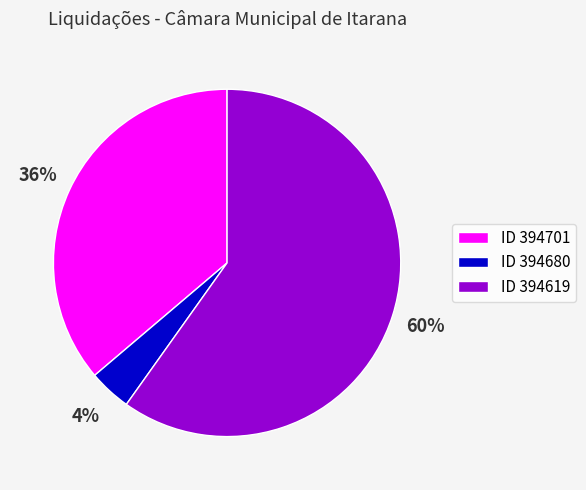

Combined, do ID 394619 and ID 394701 account for over 50%?

Yes